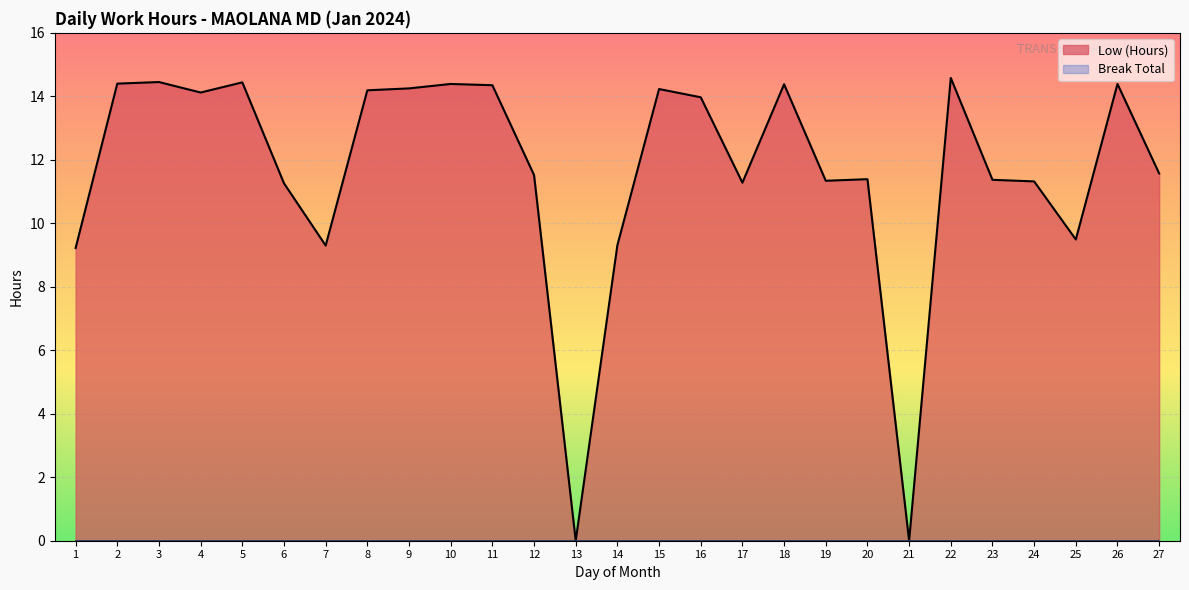

True or false: the data shows 14.1 at 4.

True